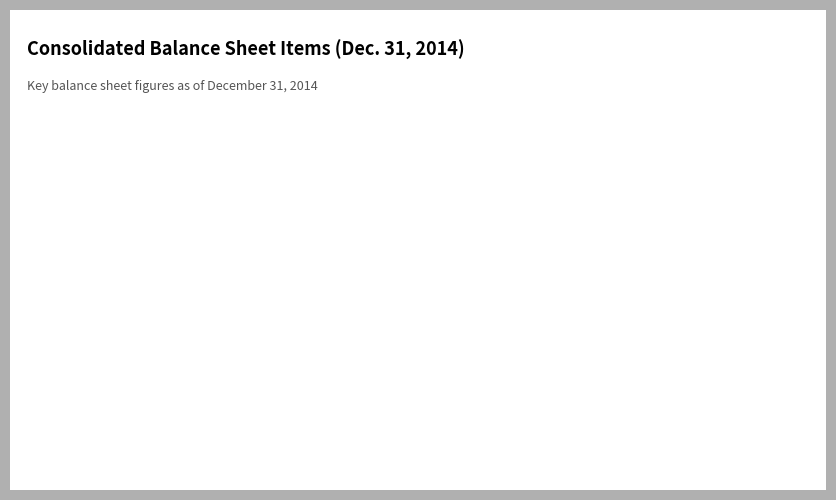

Which category has the biggest portion of the pie?

Common stock, shares outstanding